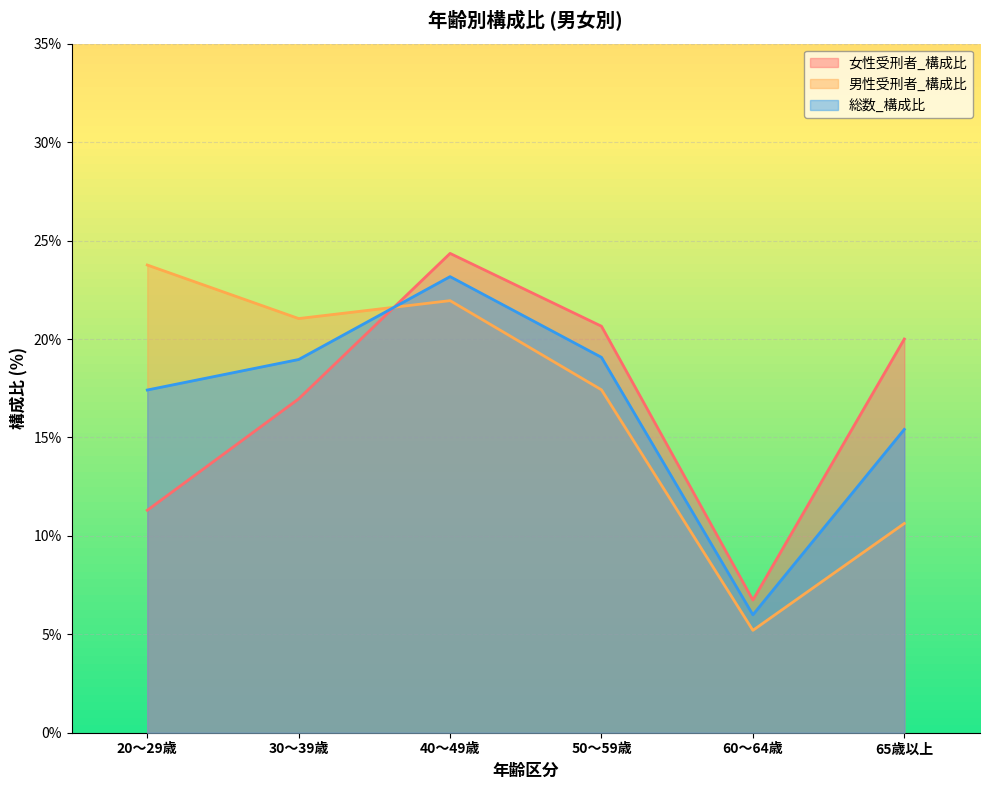

True or false: 男性受刑者_構成比 has more than 0 points higher than both neighbors.

True